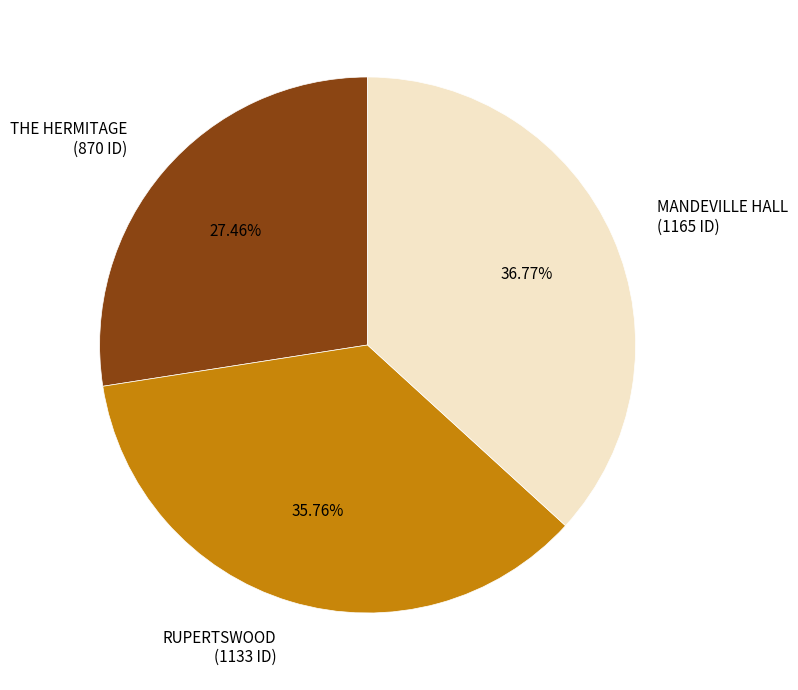

The THE HERMITAGE slice represents 37% of the pie. True or false?

False